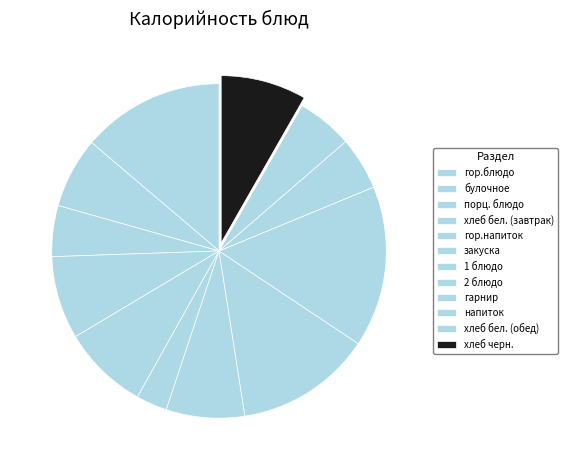

Count the number of slices in the pie.

12